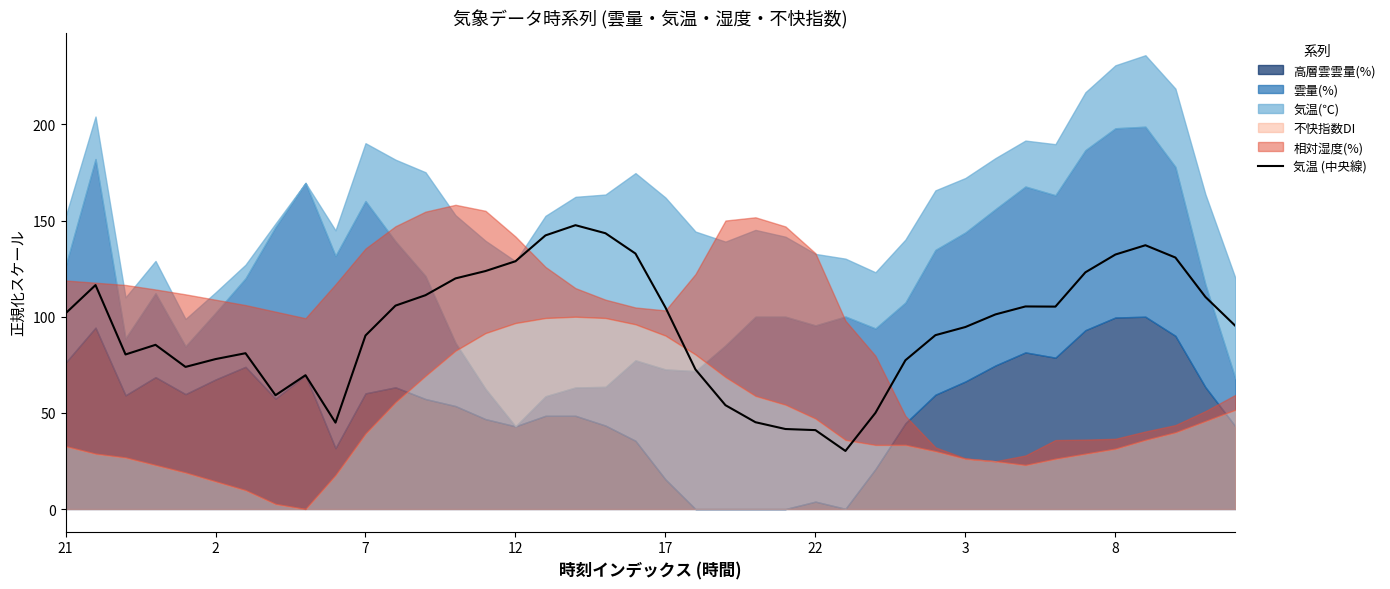

What is the lowest value of the 気温 (中央線) series?

30.2